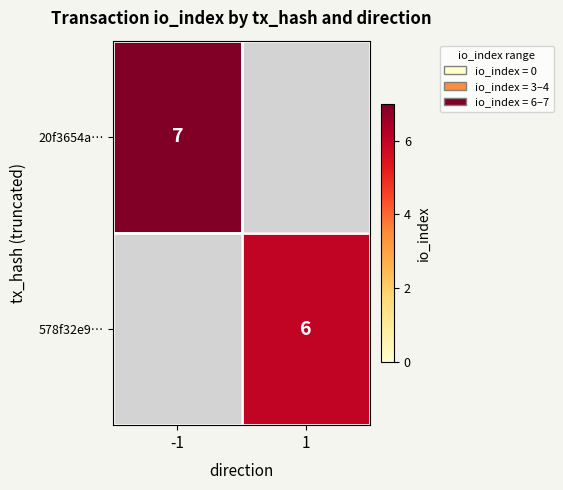

Is it true that 578f32e9… equals 6 at 1?

True